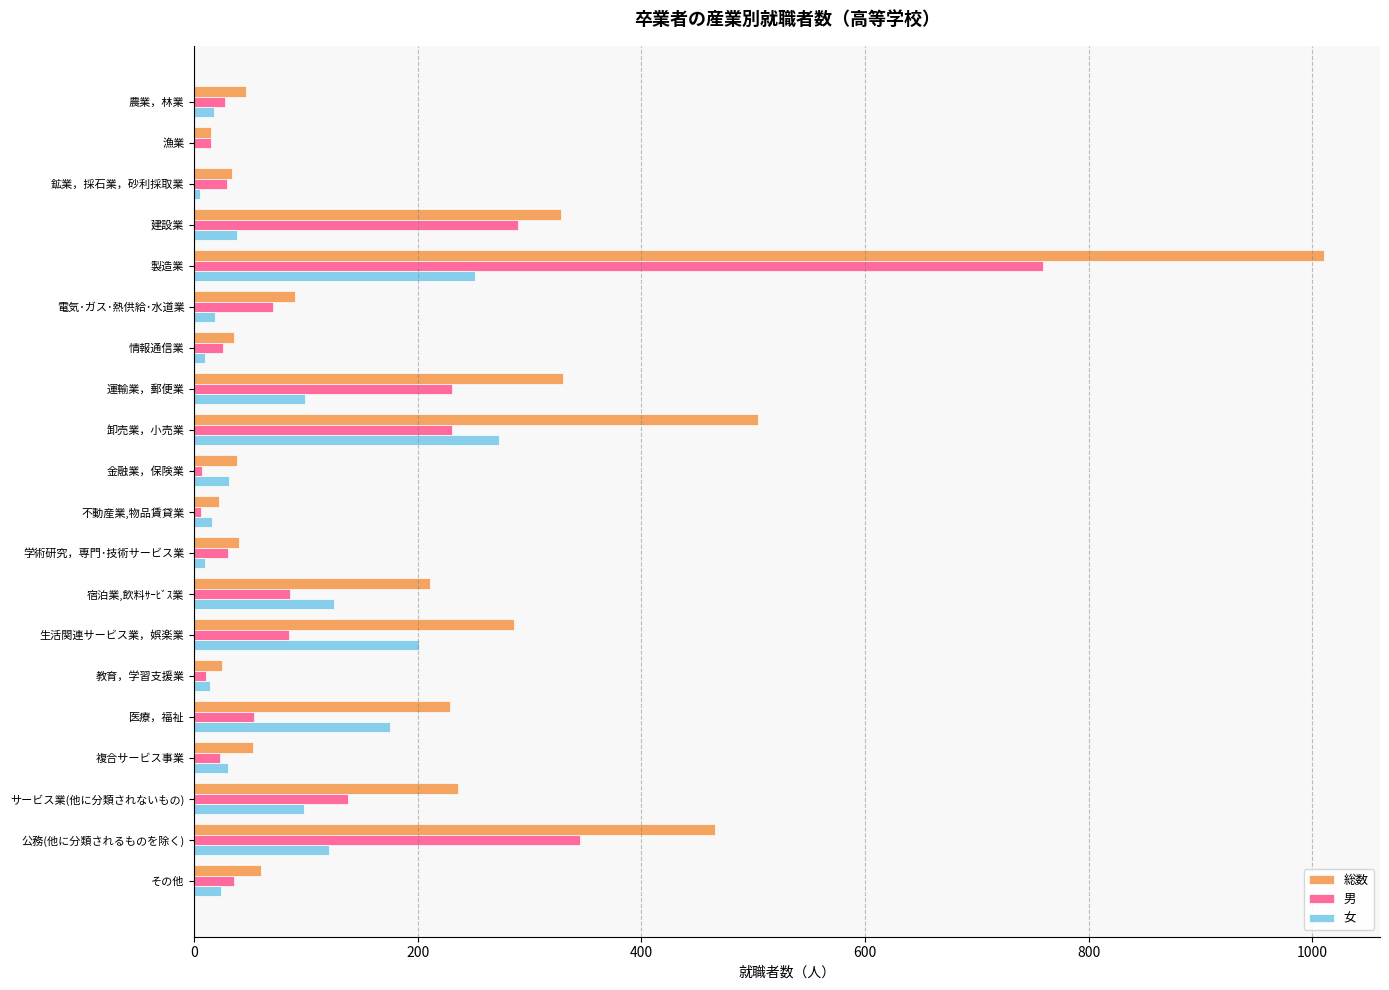

Which label corresponds to the largest value in the chart?

製造業